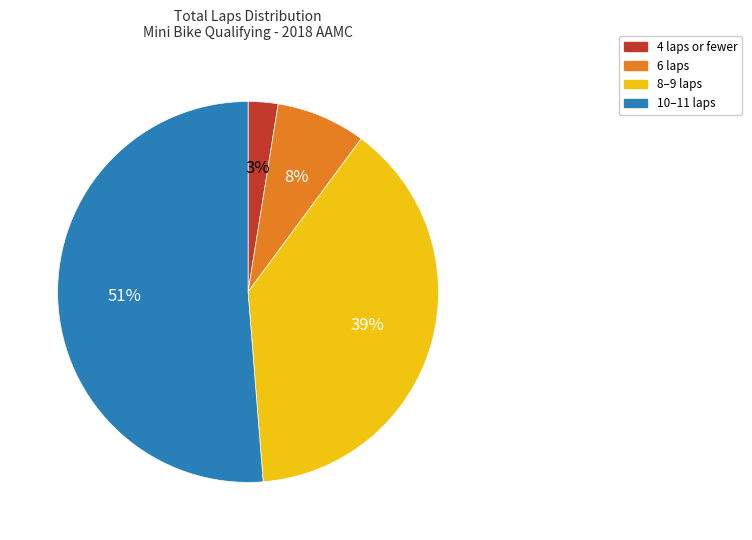

Is there a majority slice in this chart?

Yes